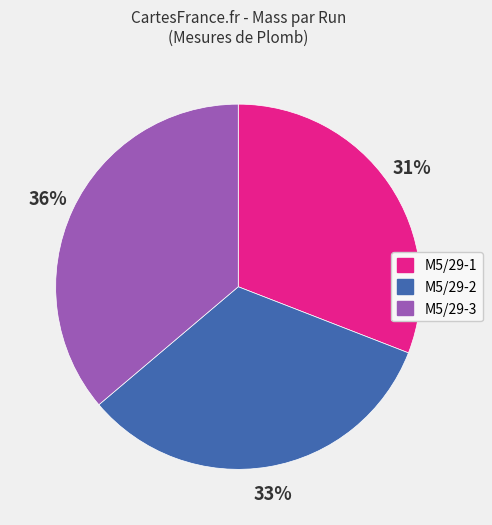

Which slice is the smallest?

M5/29-1